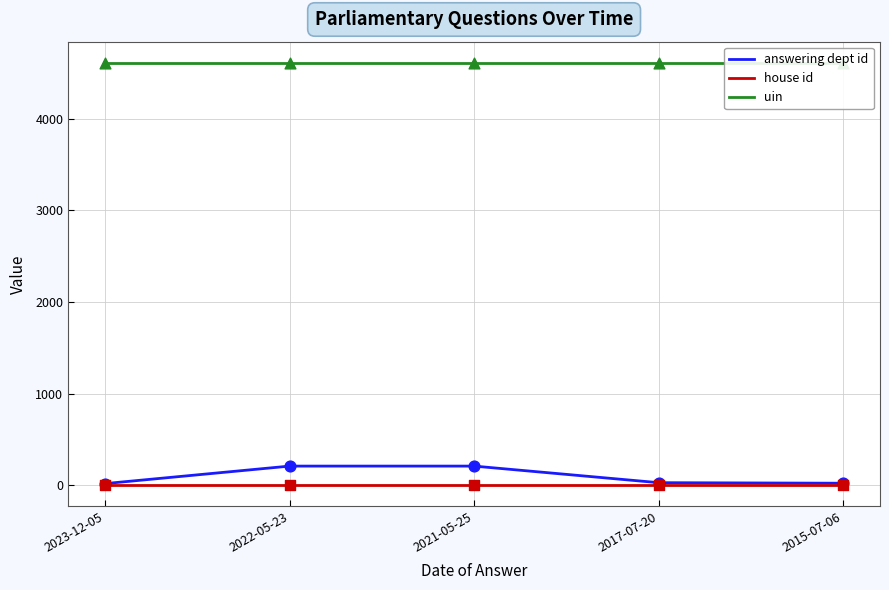

Which series contains the highest Y value?

uin